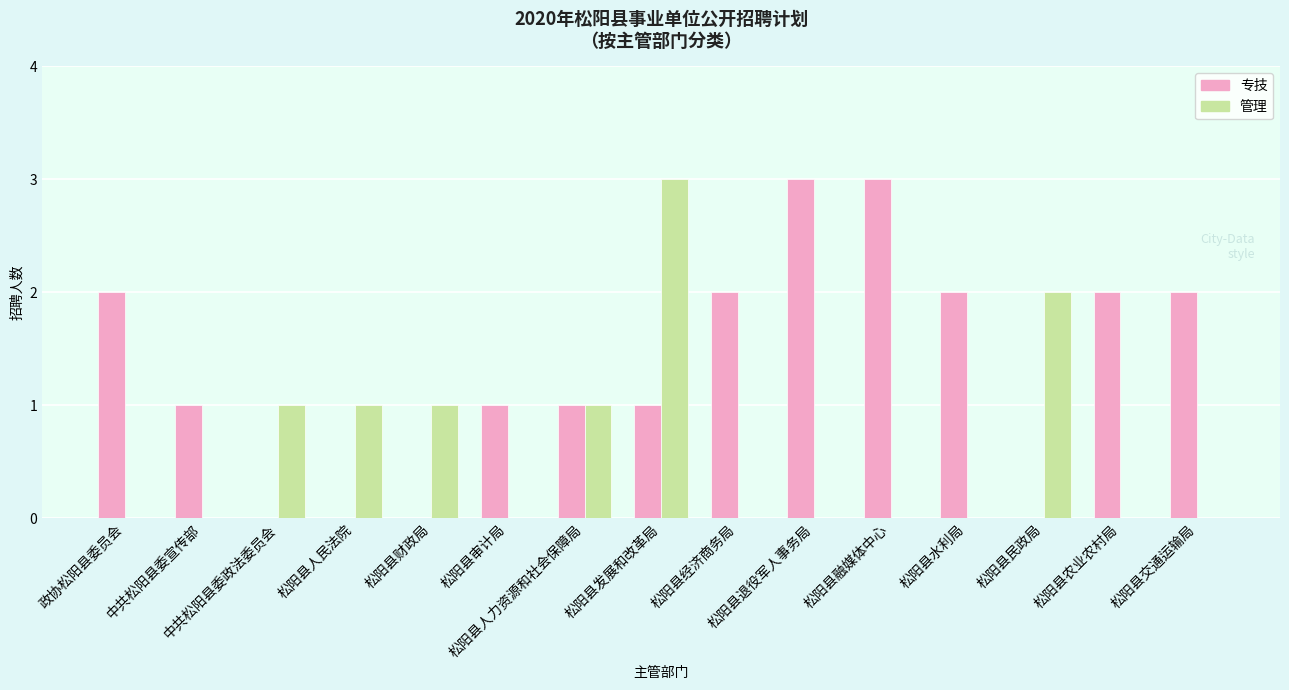

Between 松阳县人民法院 and 松阳县经济商务局, which series saw the biggest shift?

专技